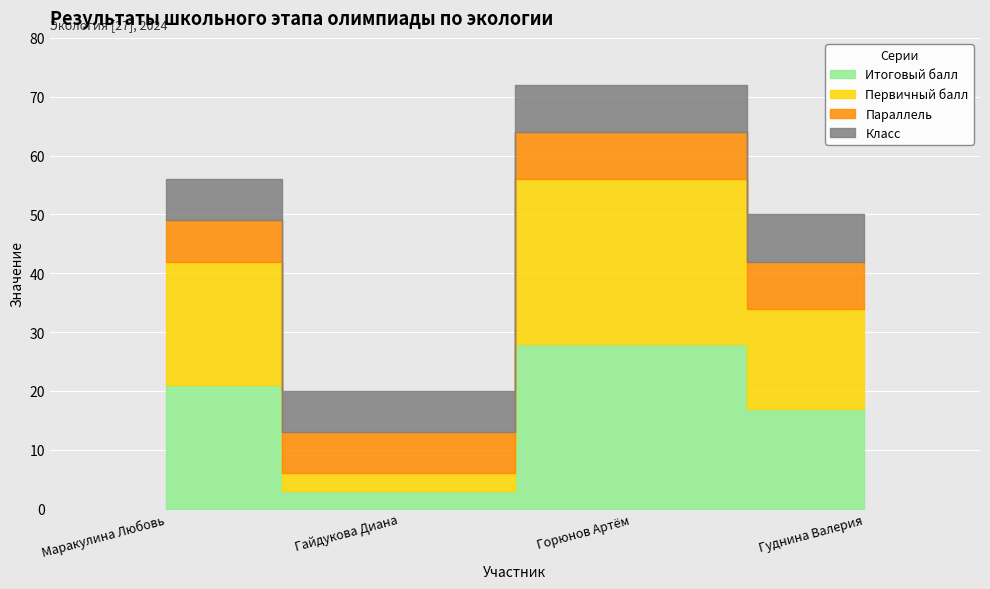

True or false: Класс has more than 1 points higher than both neighbors.

False